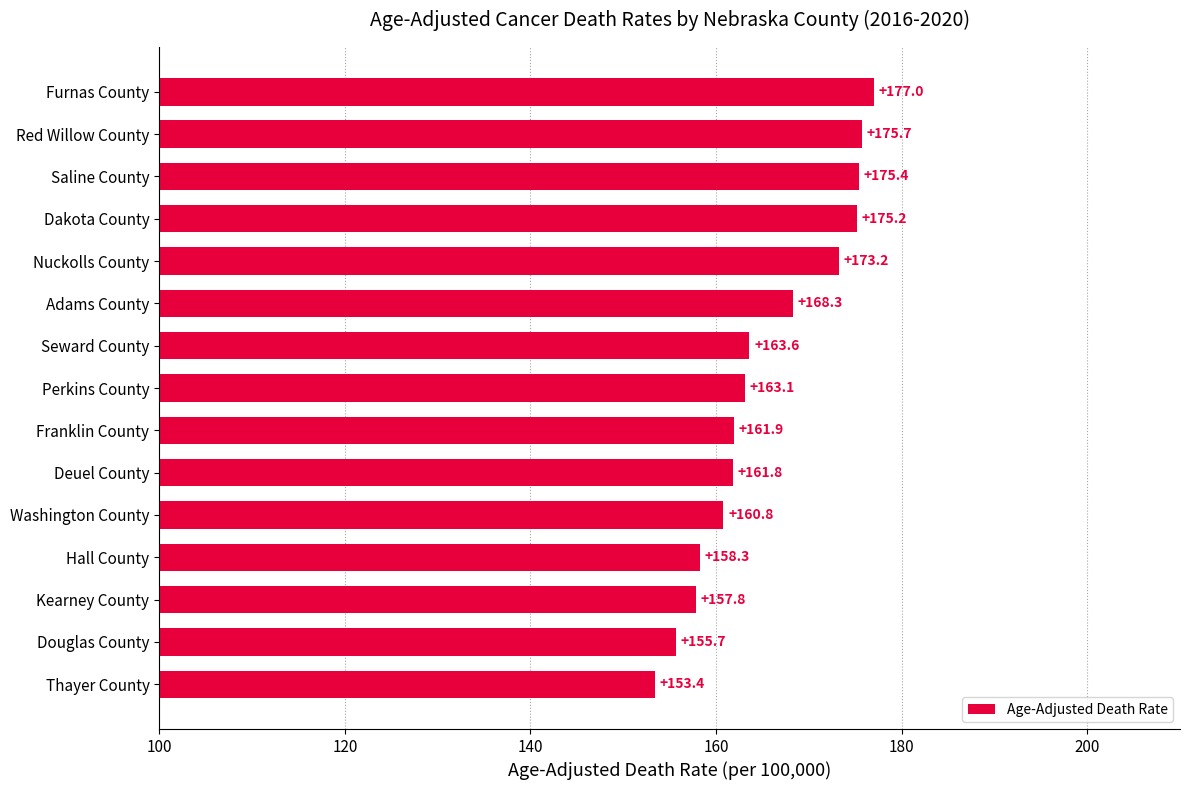

What is the minimum value shown in the chart?

153.4